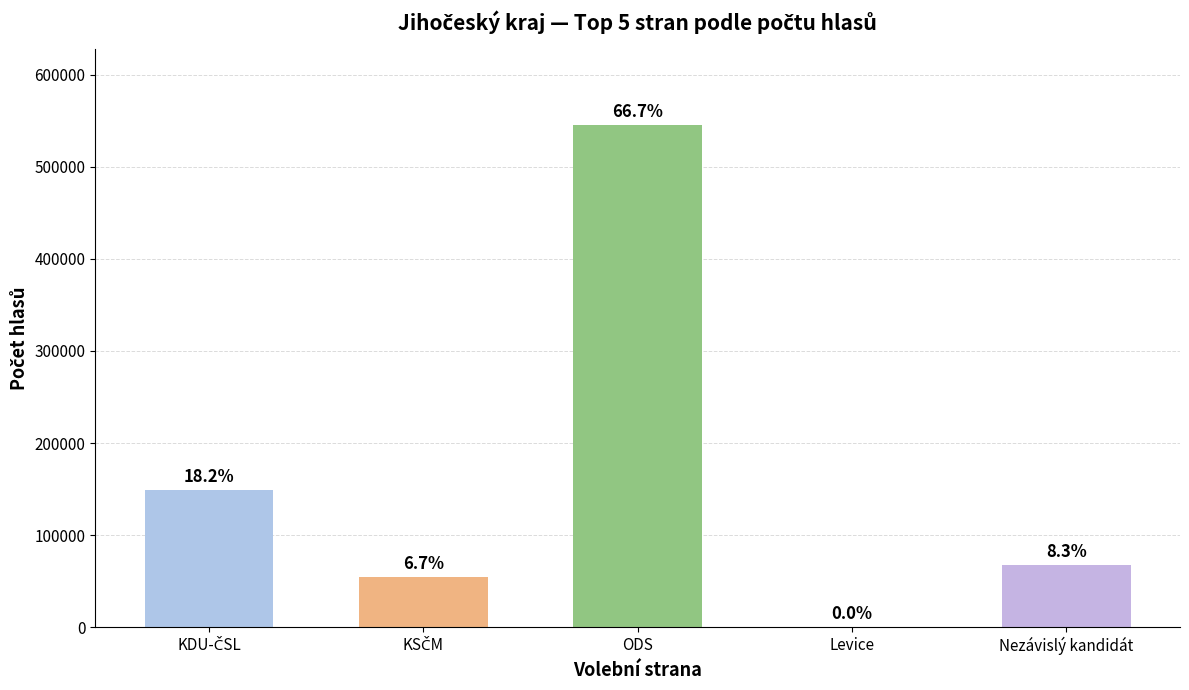

What is the approximate value at KDU-ČSL, to the nearest 10?

148930